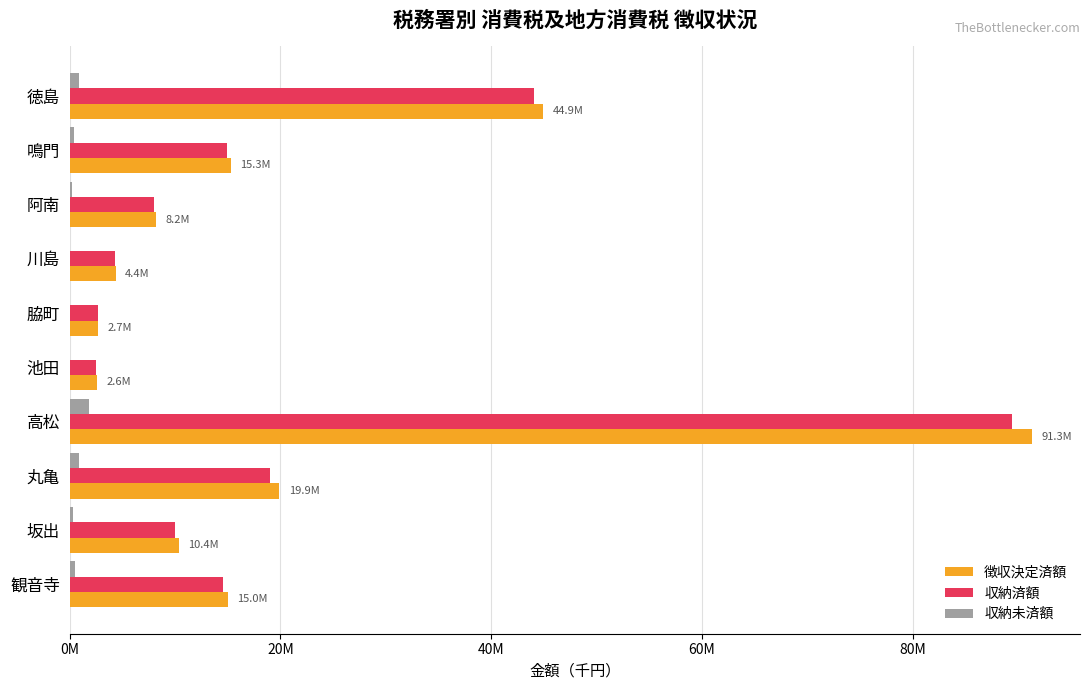

What are all the series names shown in the legend?

徴収決定済額, 収納済額, 収納未済額